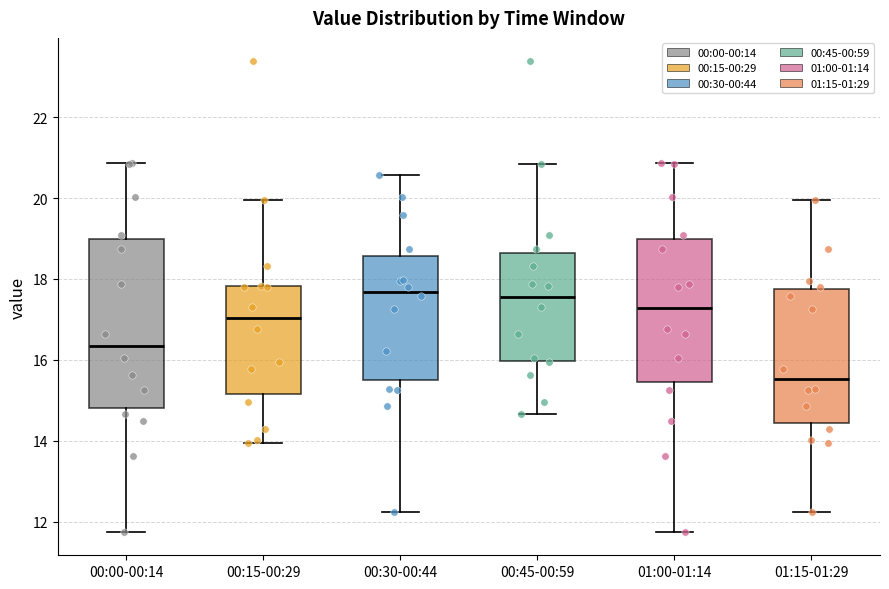

Which box has the lowest median line?

01:15-01:29